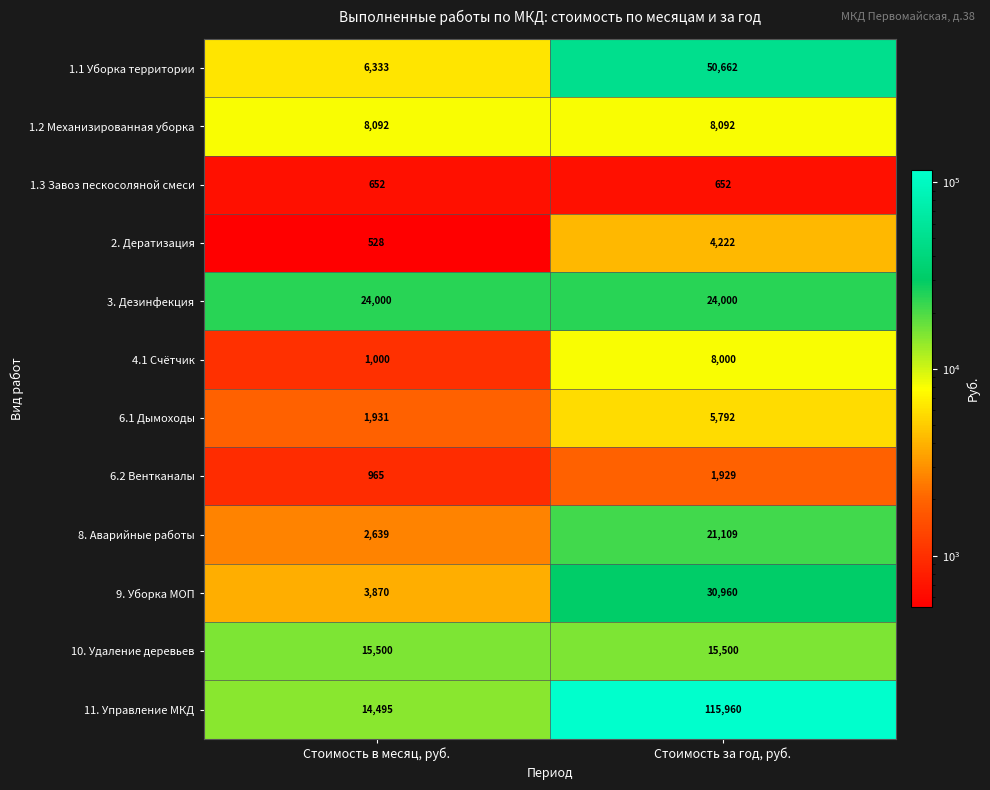

What value does the 3. Дезинфекция series have at Стоимость в месяц, руб.?

24000